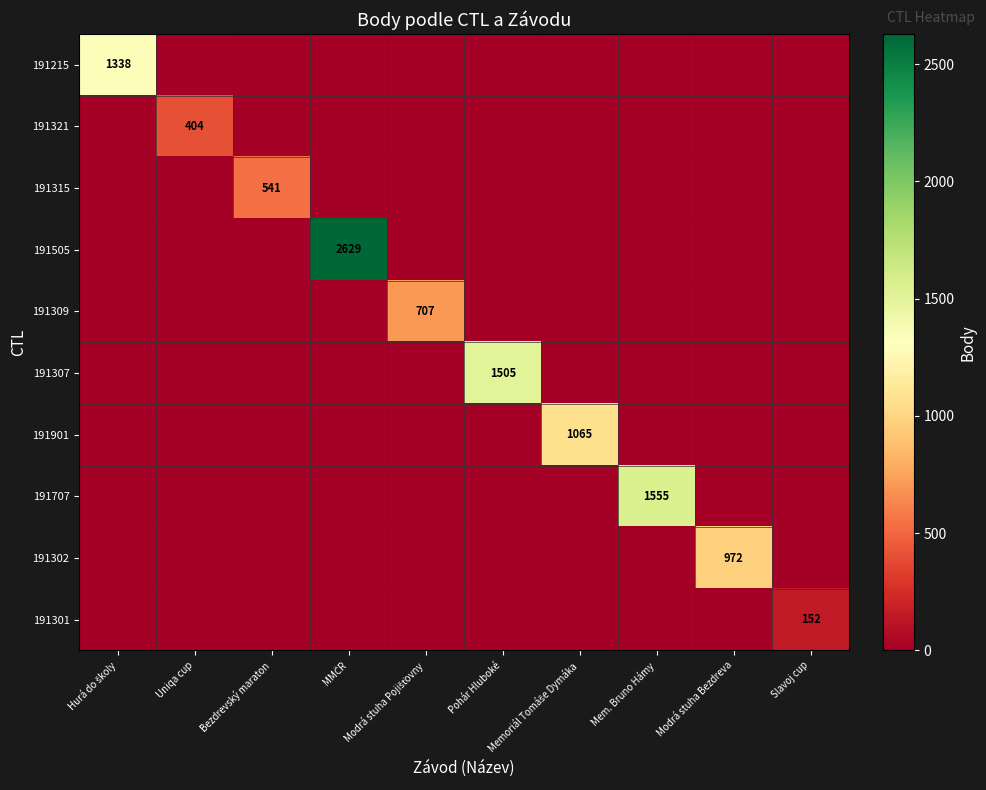

The 191901 series shows -663 at Pohár Hluboké. True or false?

False